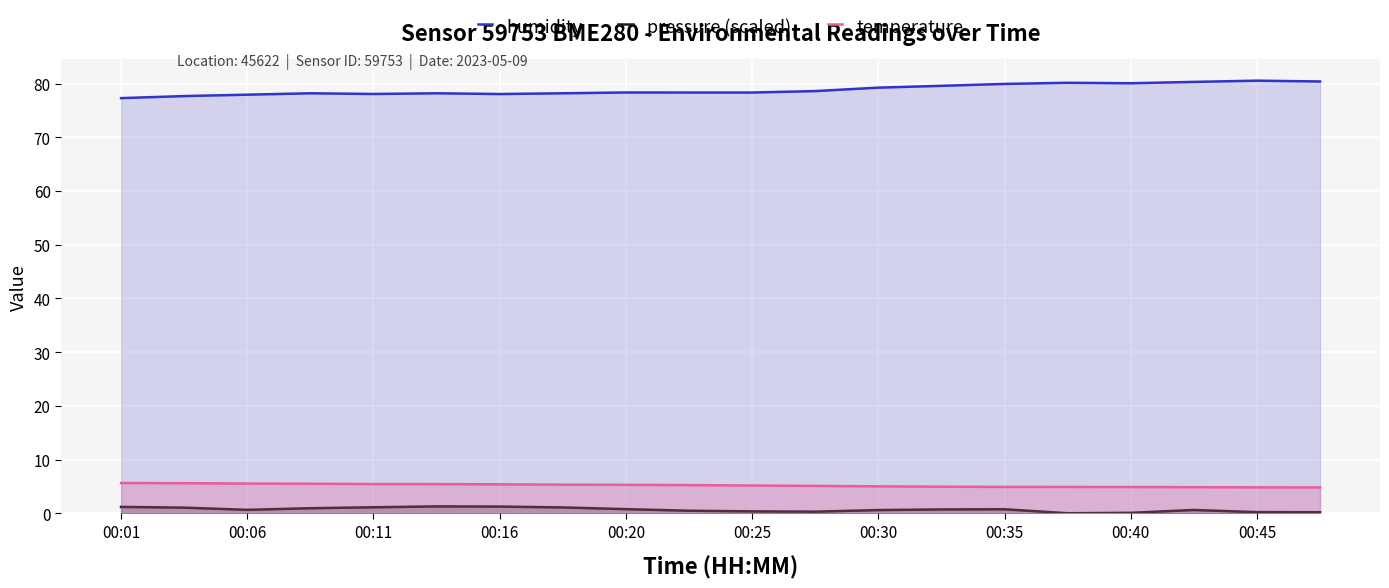

Read the humidity value at 00:45.

80.5